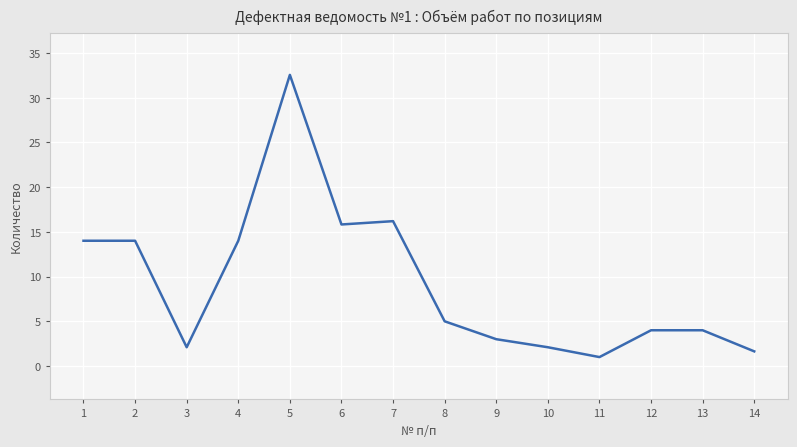

Which category has the lowest value across all series?

11